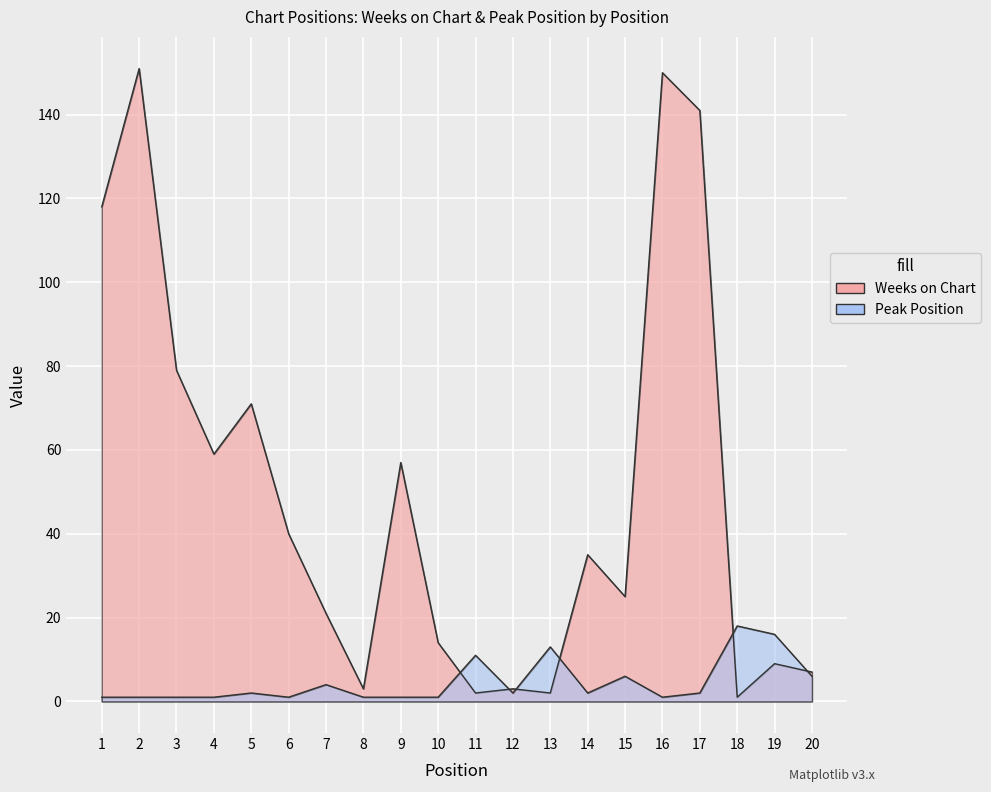

Which has a higher value, 19 or 6?

6